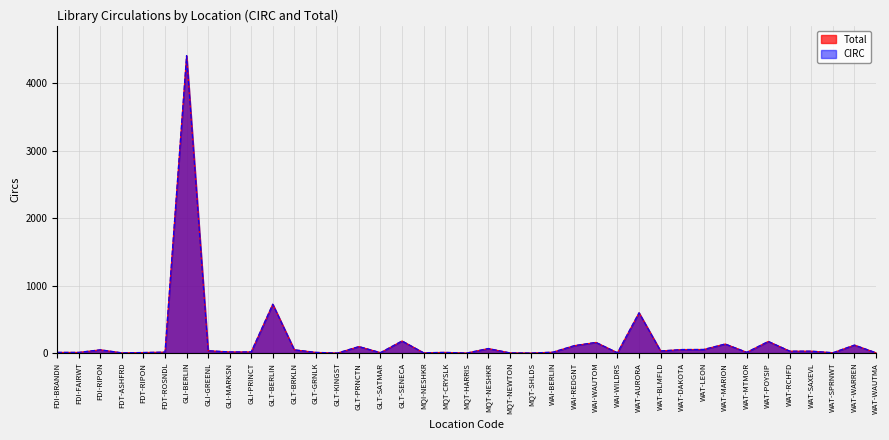

Reading right to left, extract all data points from this chart.

CIRC: 5	119	6	29	29	173	12	135	54	53	32	598	5	159	111	14	1	4	68	1	11	5	180	7	97	1	11	49	725	18	18	35	4408	15	9	4	49	11	11
Total: 5	119	6	29	29	173	12	135	54	53	32	598	5	159	111	14	1	4	68	1	11	5	180	7	97	1	11	49	725	18	18	35	4410	15	9	4	49	11	11